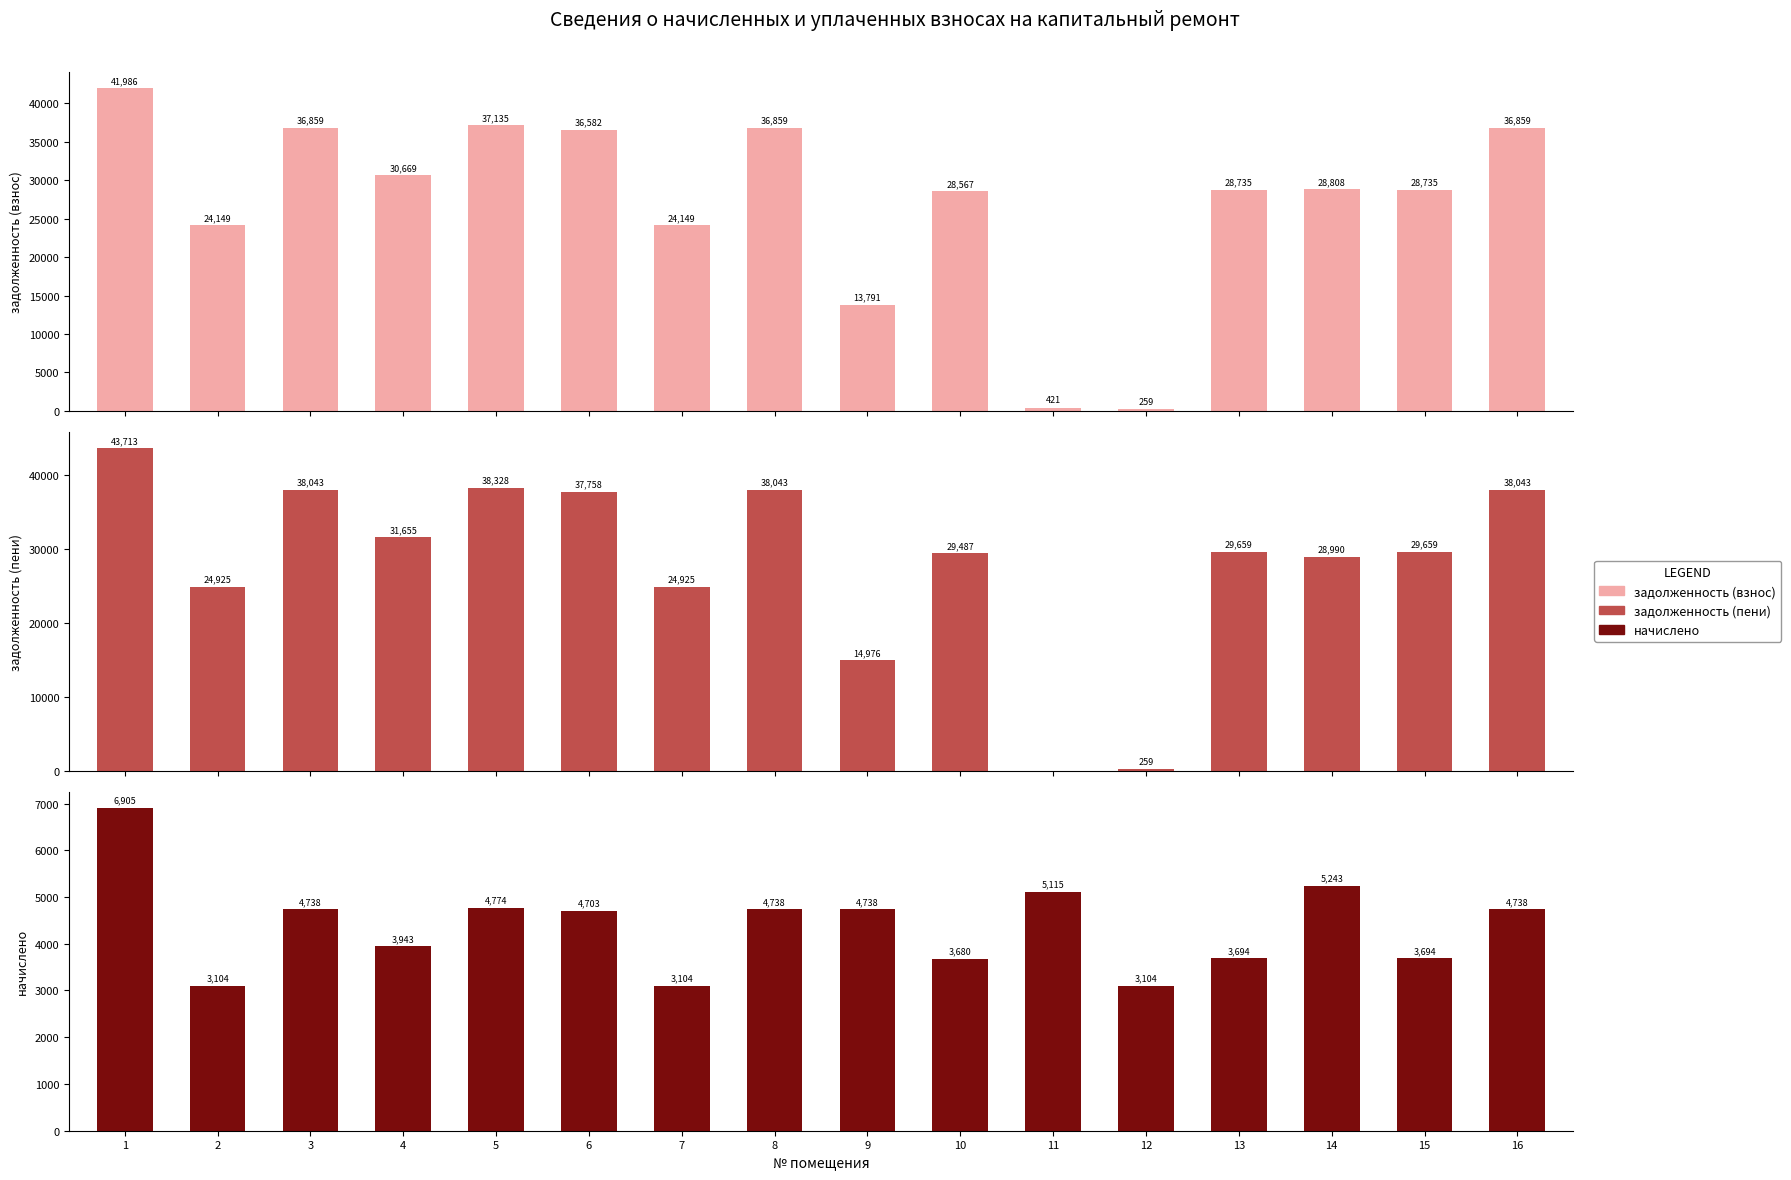

How many distinct data groups are displayed?

3